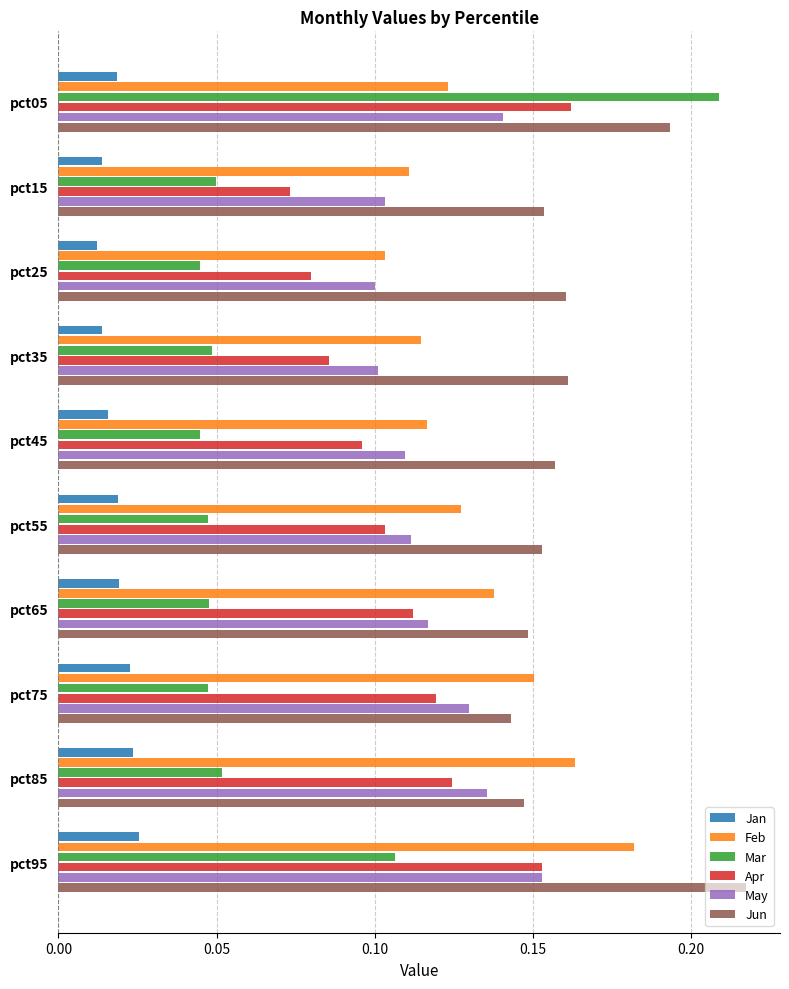

Which series has the largest total across all categories?

Jun